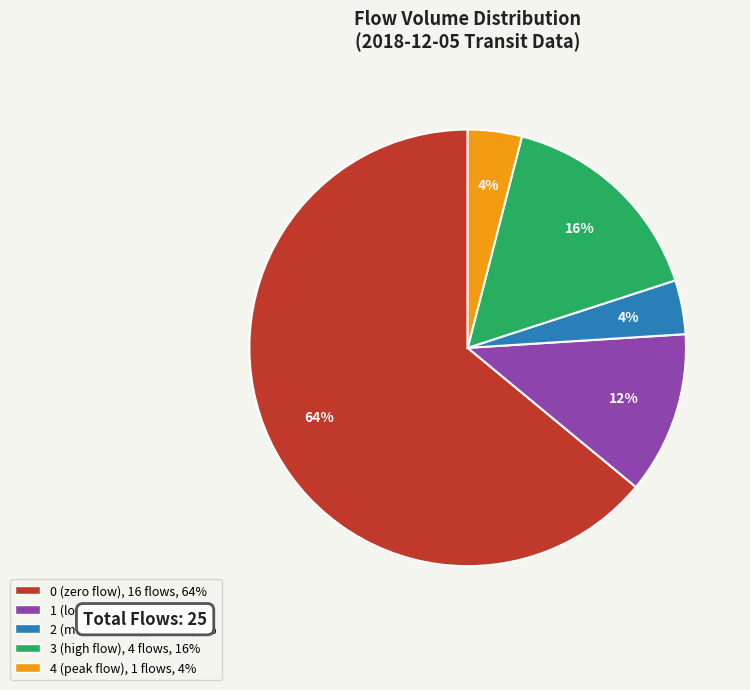

True or false: 3 accounts for 10% of the total.

False